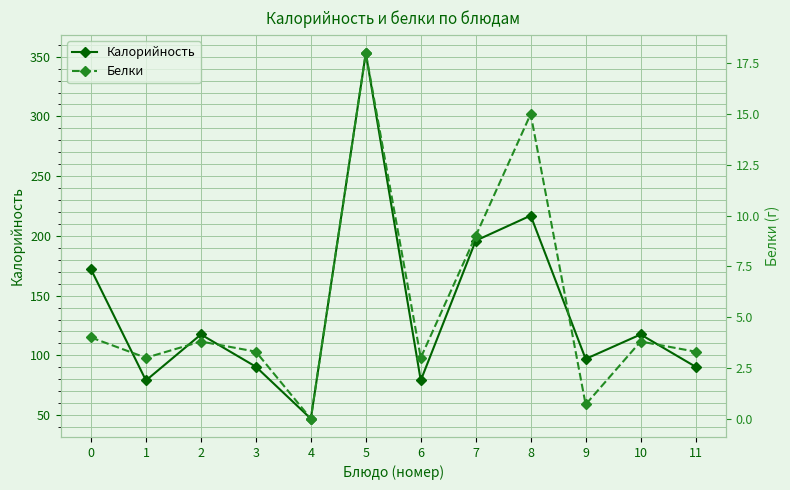

At how many categories does at least one series exceed 294?

1